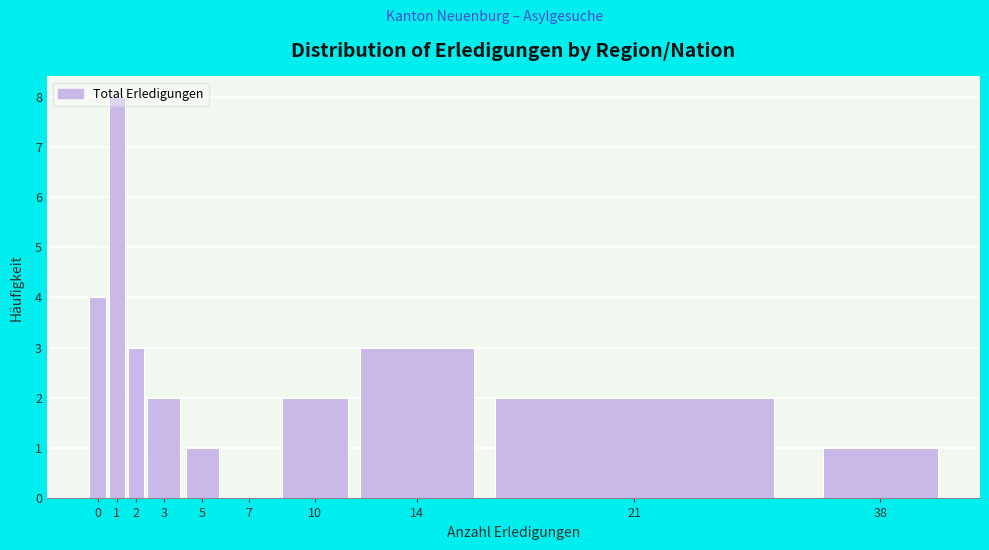

What is the sum of all values?

26